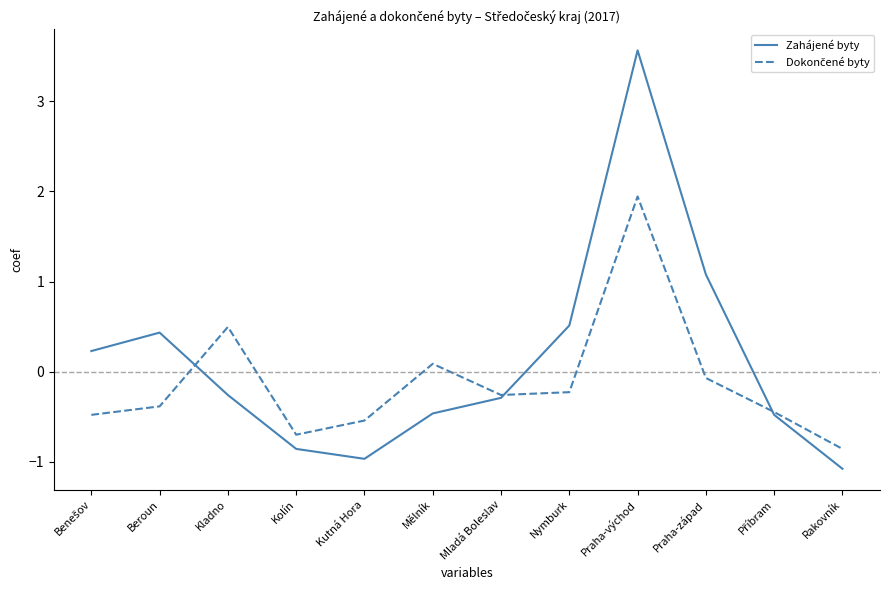

Between Kolín and Mladá Boleslav, which series saw the biggest shift?

Zahájené byty